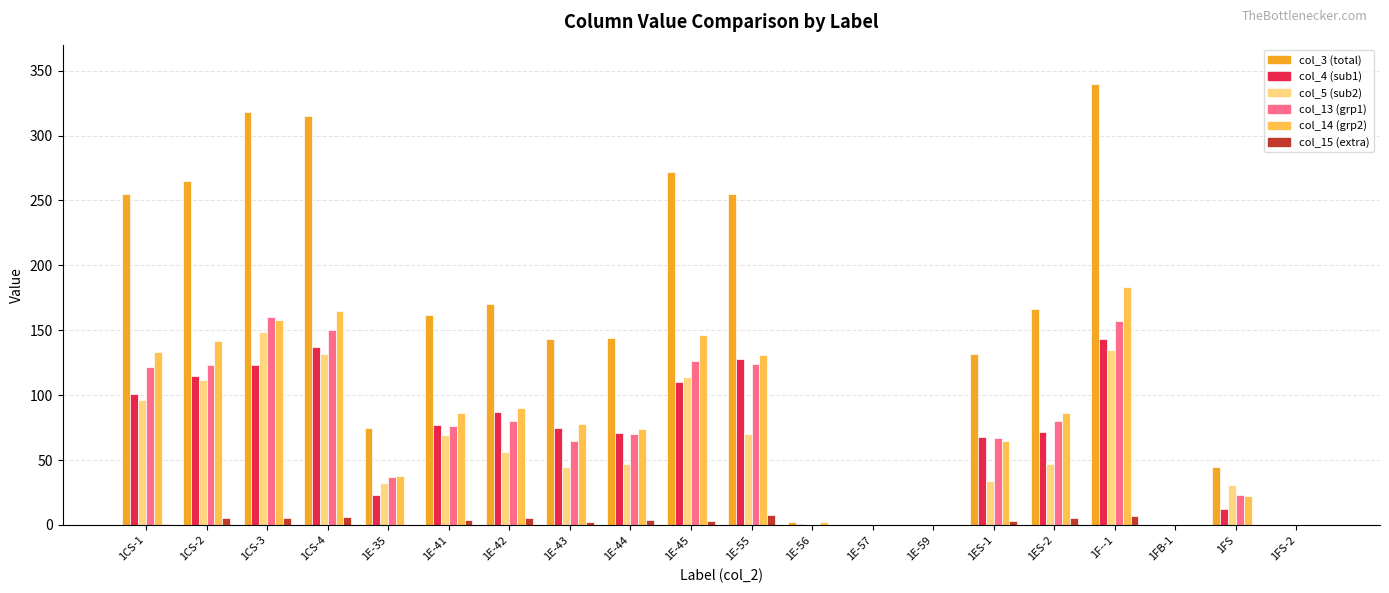

The col_13 (grp1) series shows 87 at 1E-57. True or false?

False